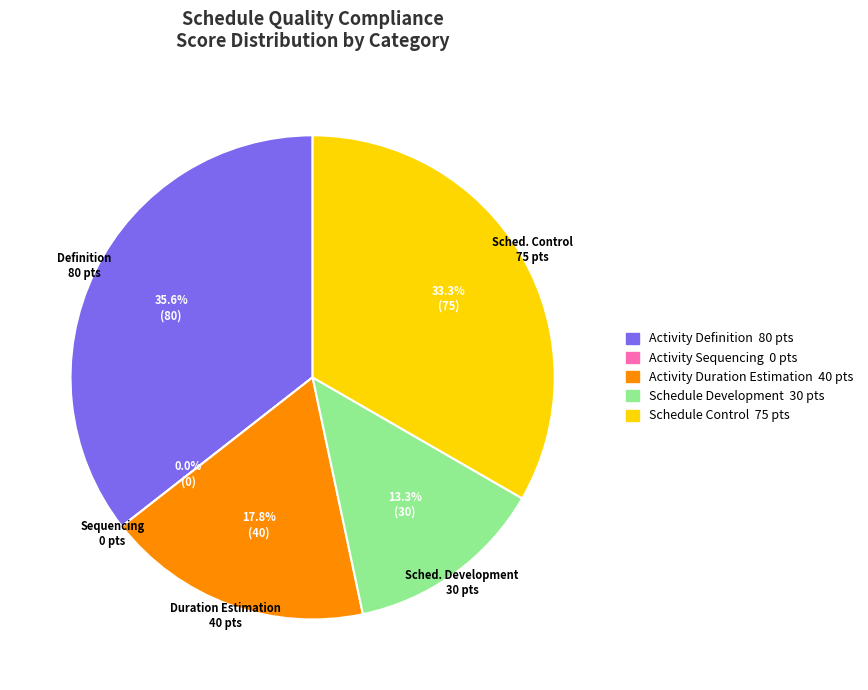

Which category has the biggest portion of the pie?

Activity Definition